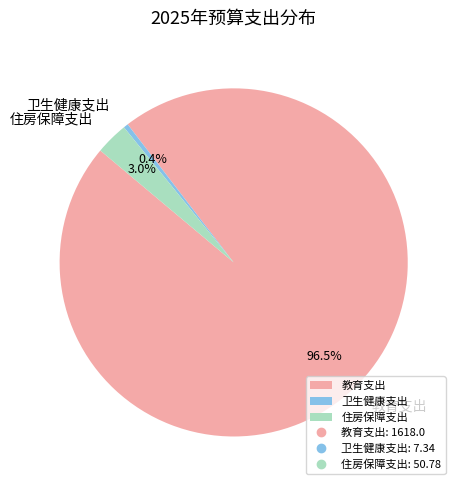

To the nearest percent, what percentage of the pie is 住房保障支出?

3%